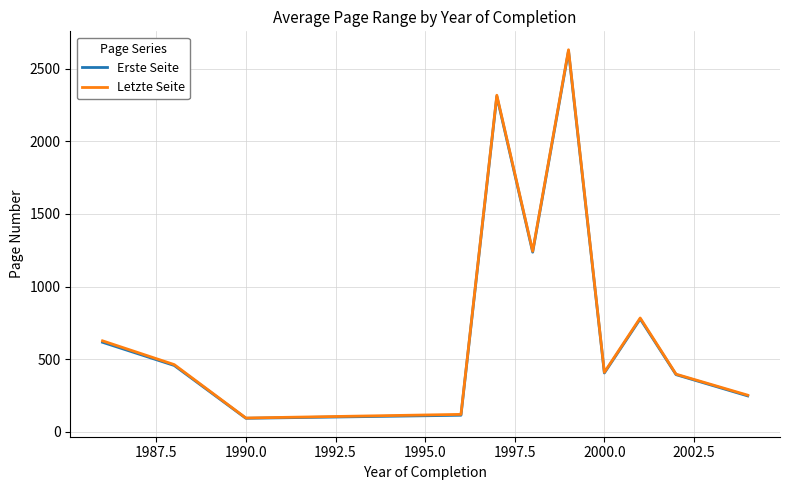

True or false: Letzte Seite and Erste Seite cross at least once.

False